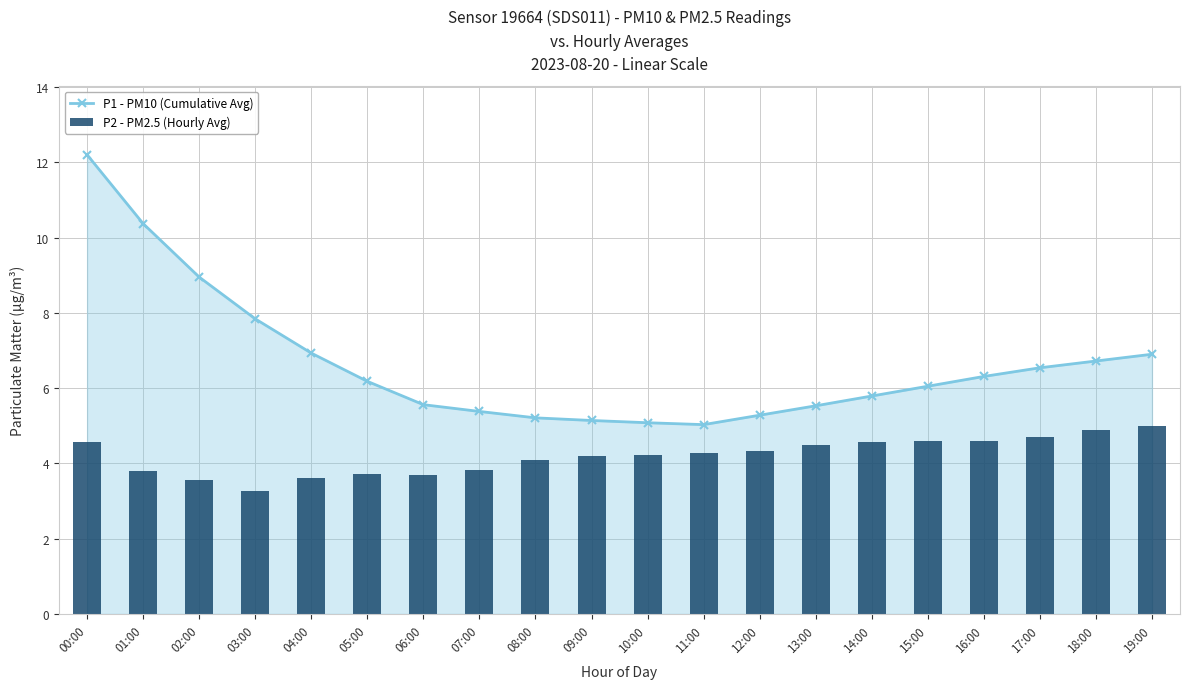

What is the sum of the P1 - PM10 (Cumulative Avg) values at 17:00 and 01:00?

16.9